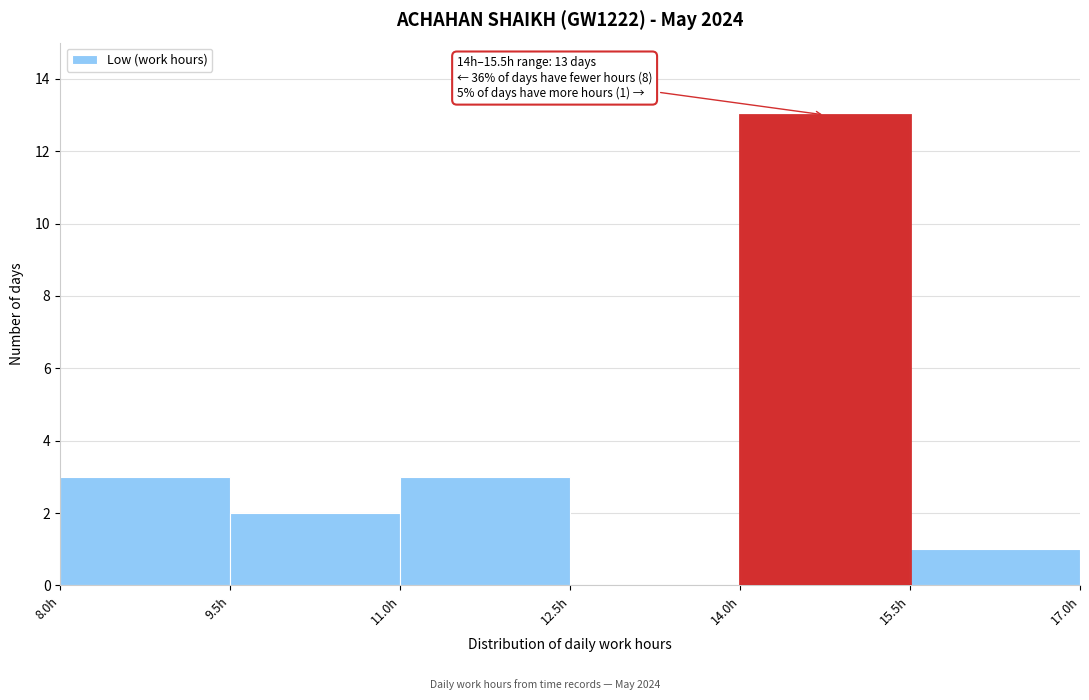

Which range on the x-axis has the tallest bar?

14.0 to 15.5